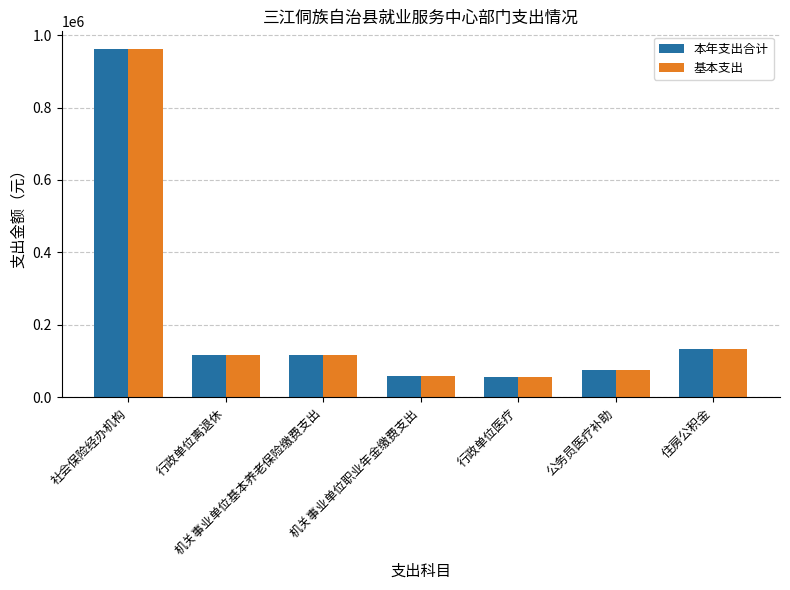

What is the value of the 本年支出合计 bar at the 4th from the left?

57696.6